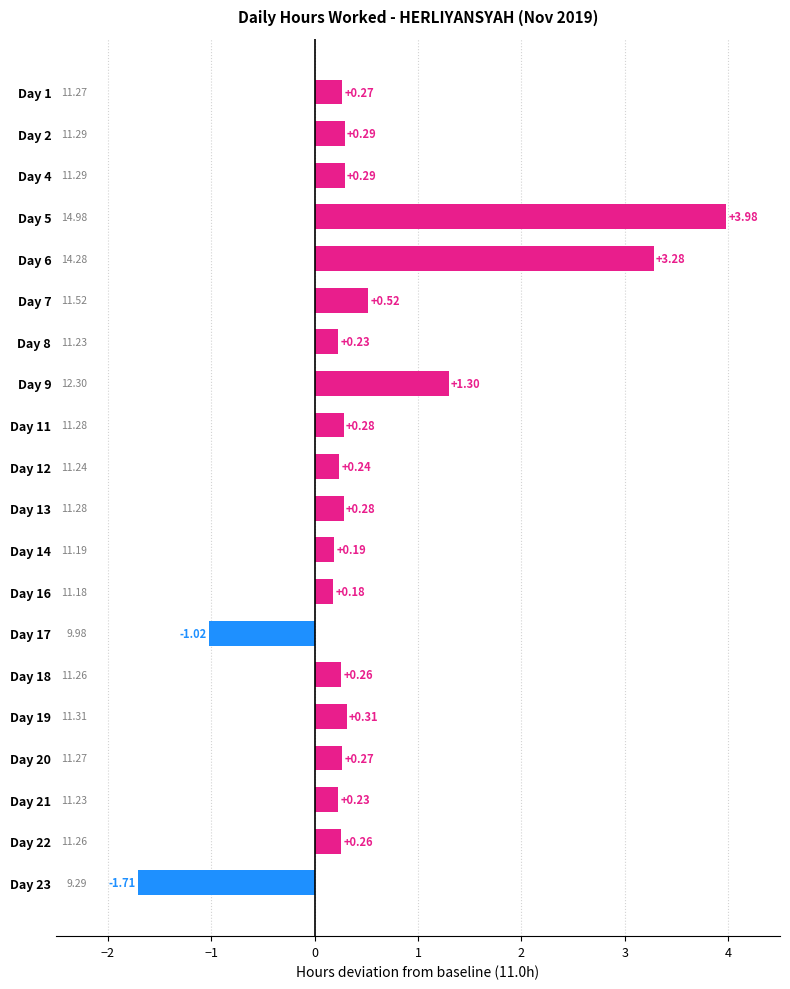

What is the difference between the maximum and minimum values?

5.7